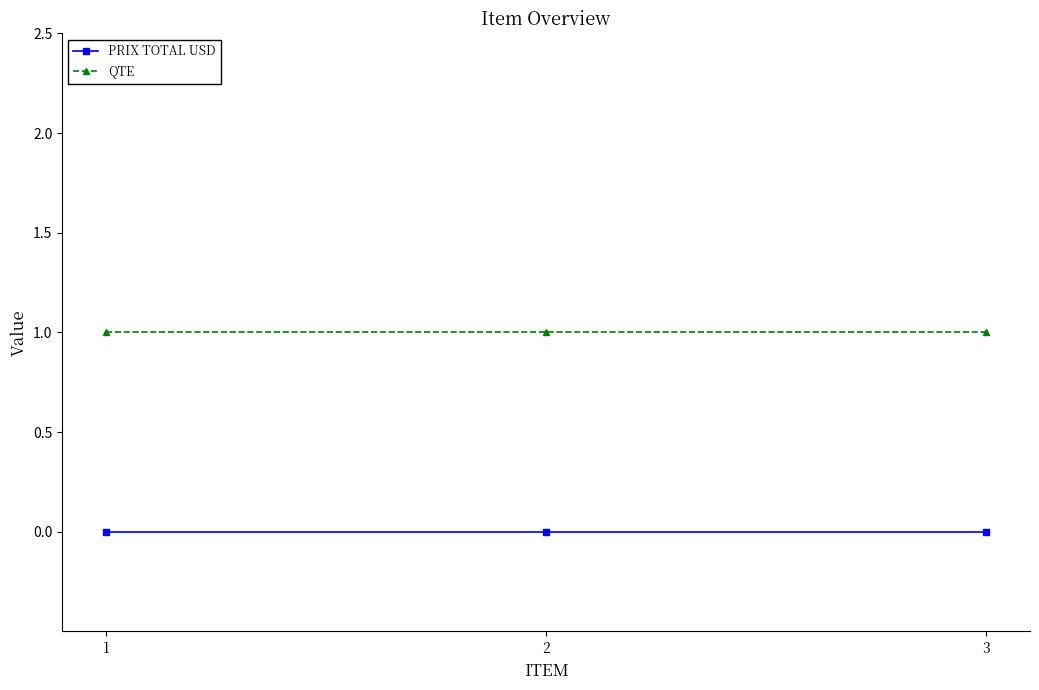

Reading left to right, extract all data points from this chart.

PRIX TOTAL USD: 0	0	0
QTE: 1	1	1